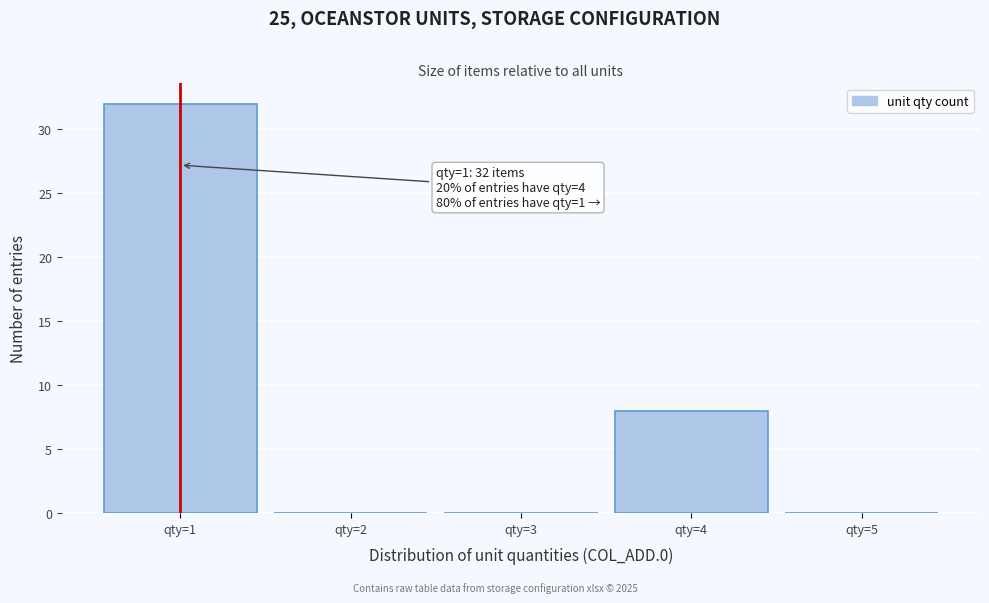

Over which range of the x-axis is the bar tallest?

0.5 to 1.5